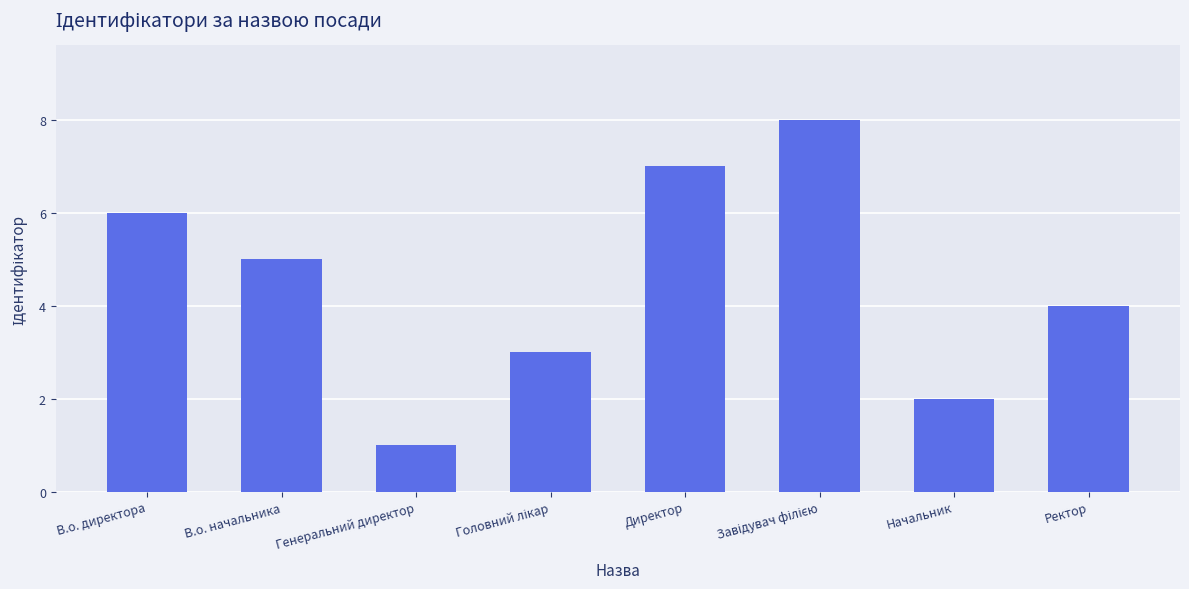

How many data points are less than 5?

4